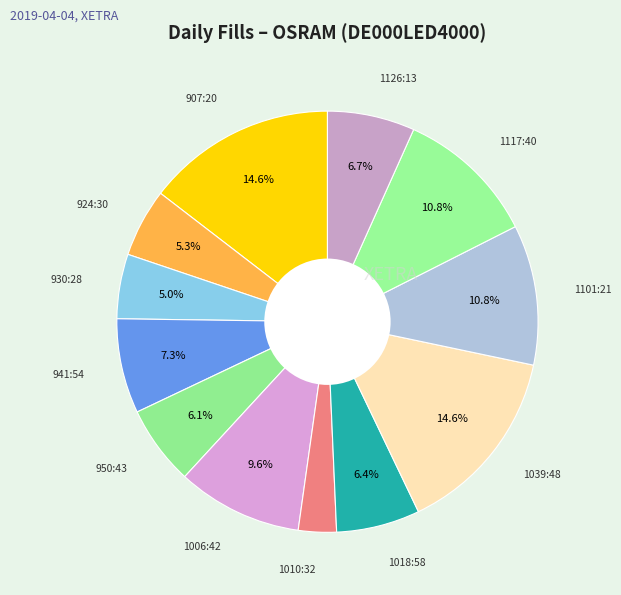

What is the largest slice in the pie chart?

1039:48